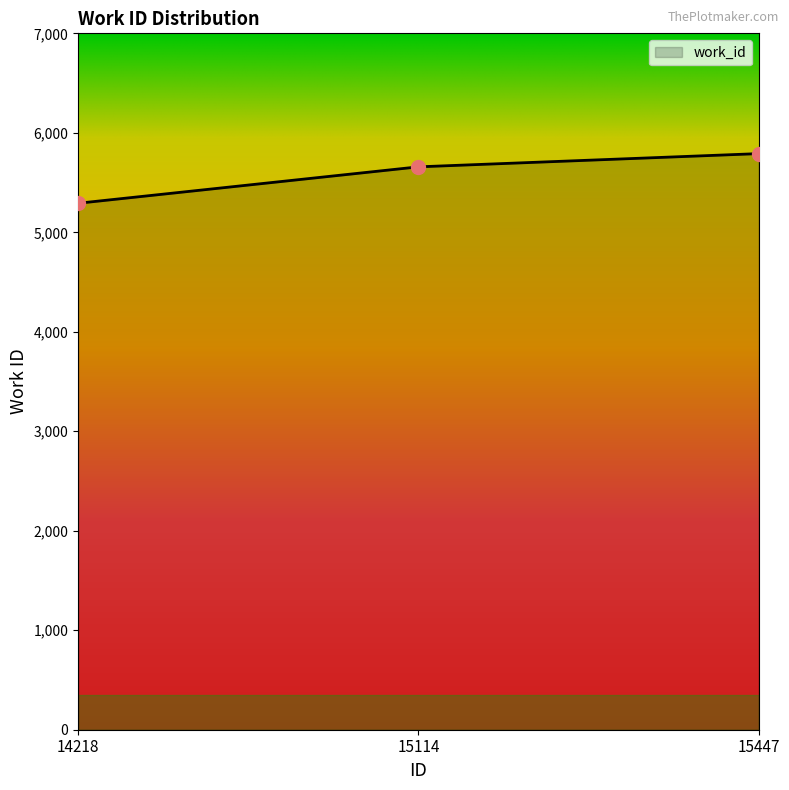

Approximately how many times larger is the value at 15447 compared to 14218?

1.1